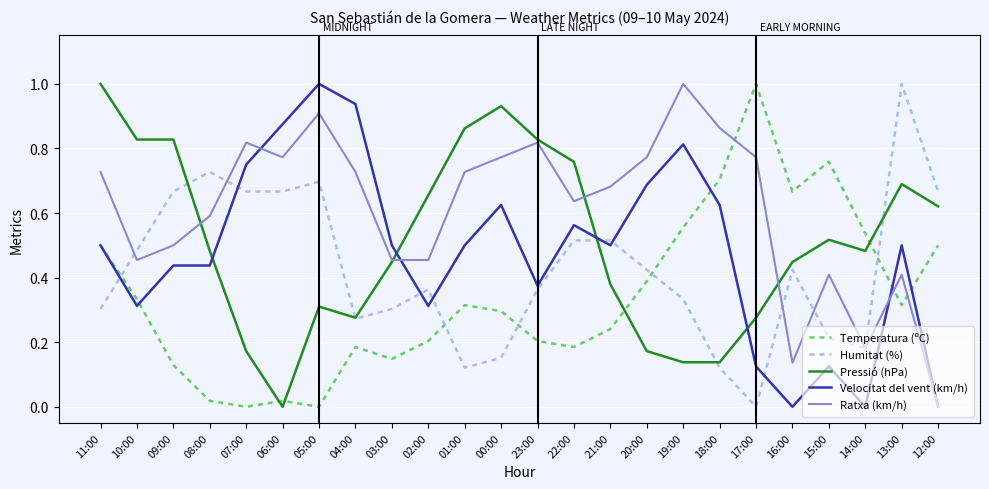

At 01:00, list the series in order from smallest to largest.

Humitat (%), Temperatura (ºC), Velocitat del vent (km/h), Ratxa (km/h), Pressió (hPa)